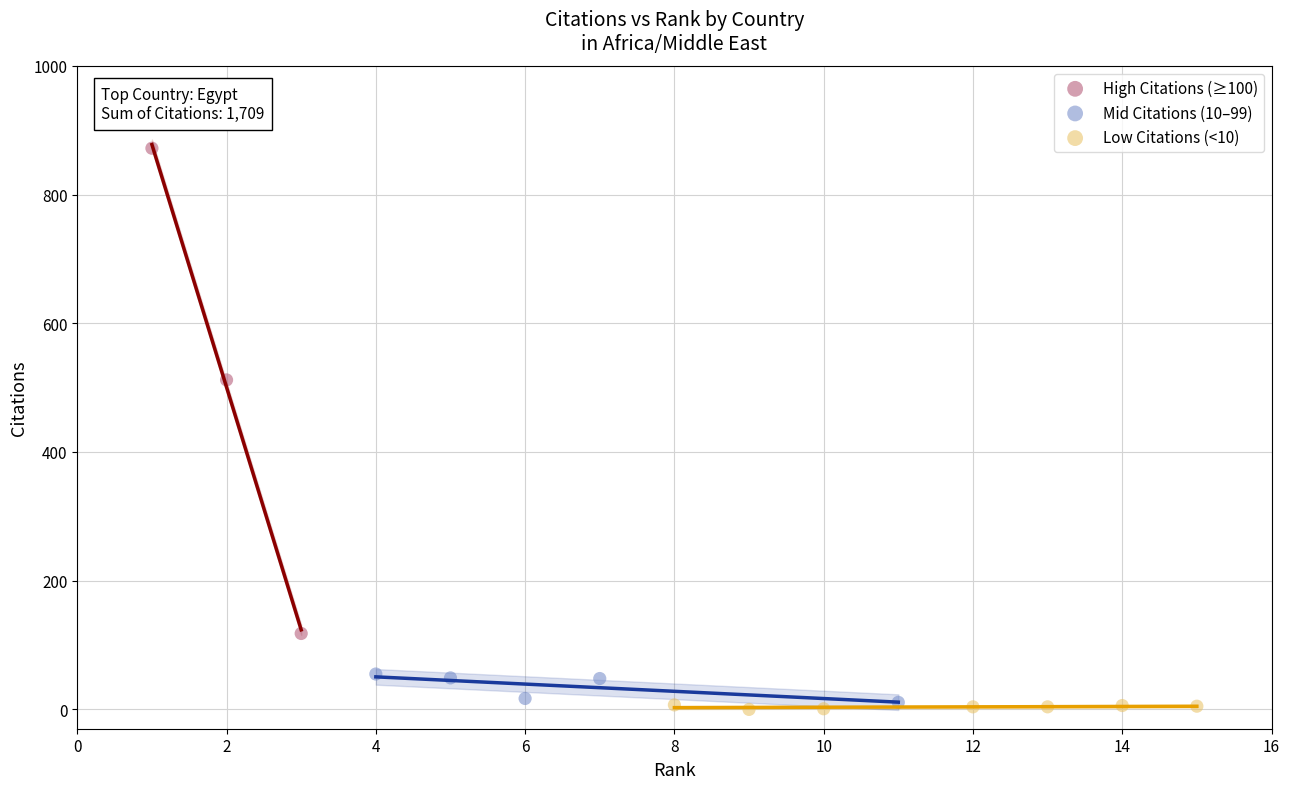

Which series has the largest Y range (max minus min)?

High Citations (≥100)